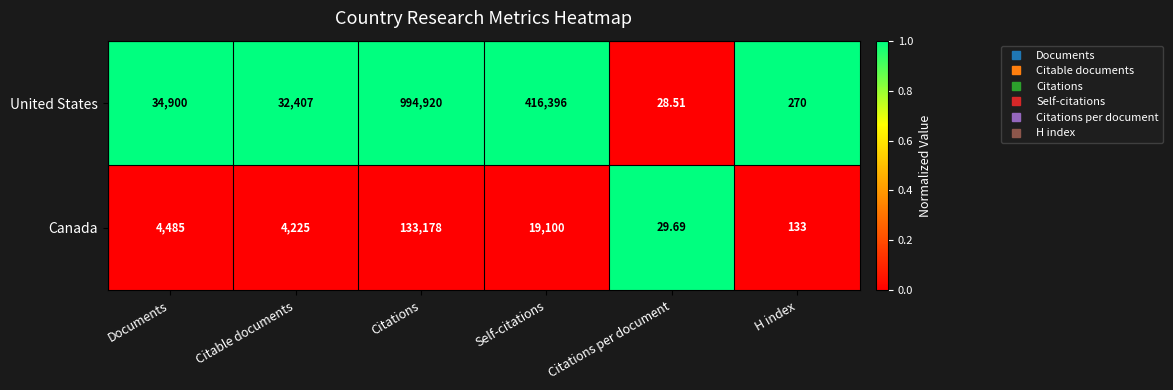

Where is Canada nearest to the value 66603?

Self-citations